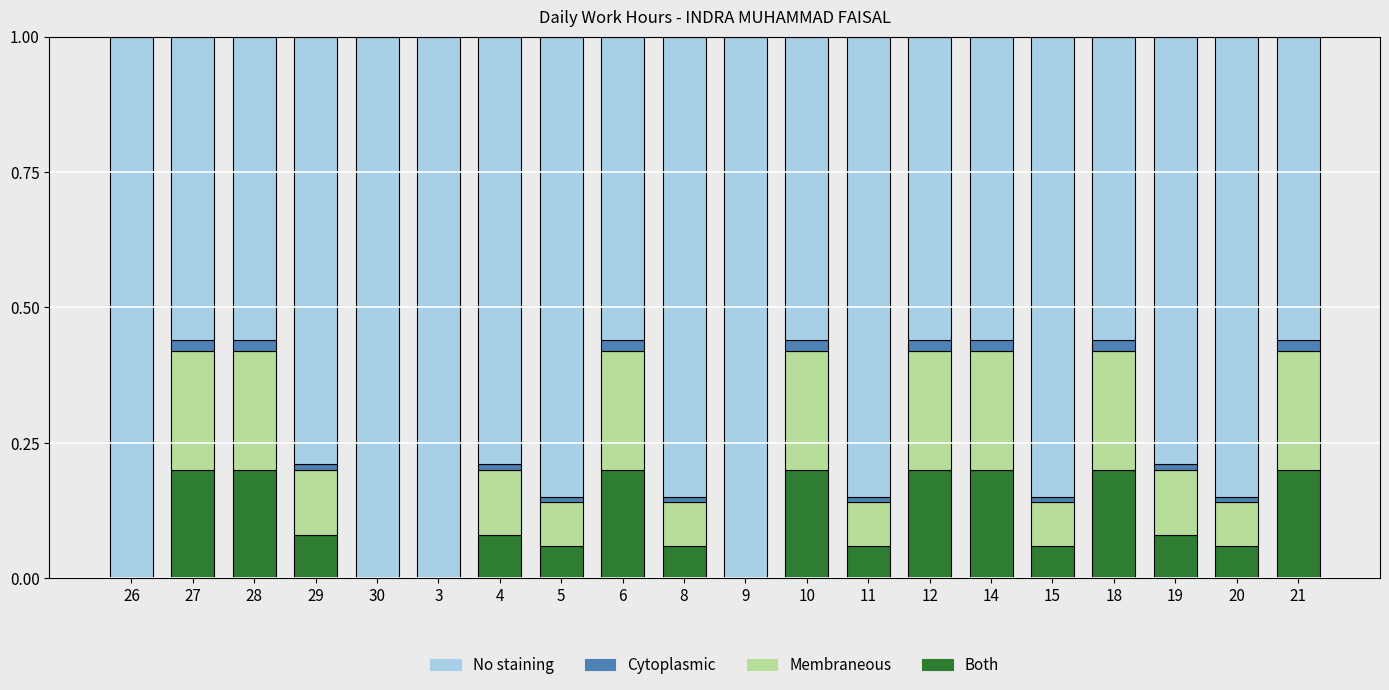

The Both series shows 0.1 at 6. True or false?

False